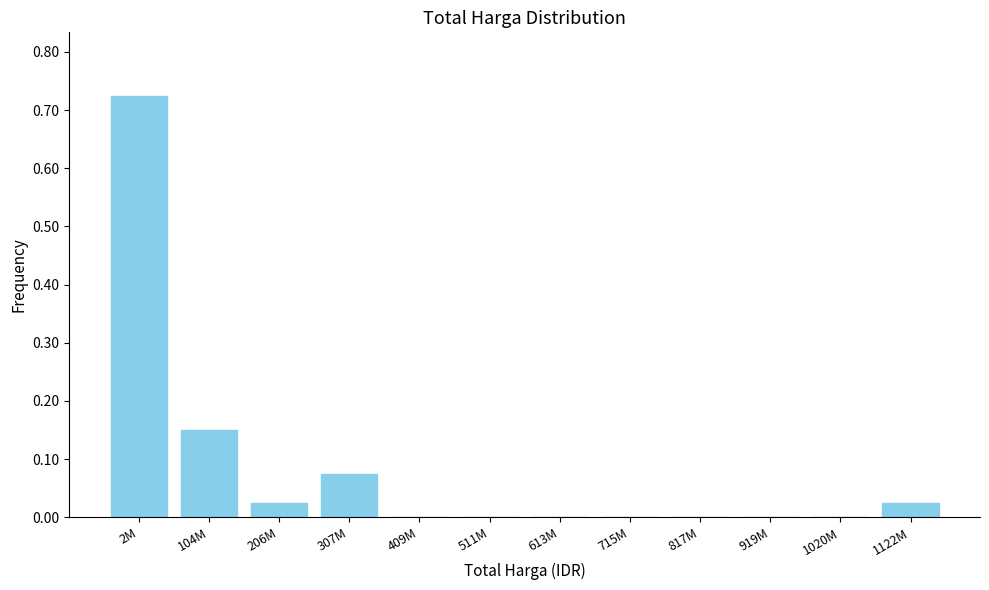

Which has a higher value, 206M or 2M?

2M